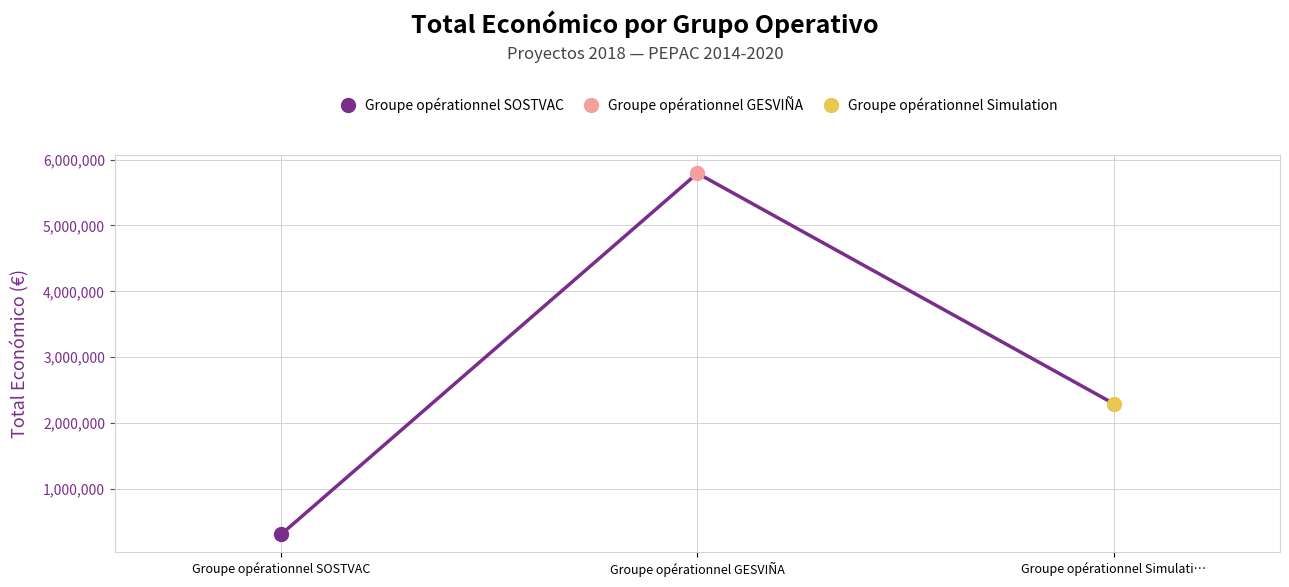

How many lines are shown in the chart?

1